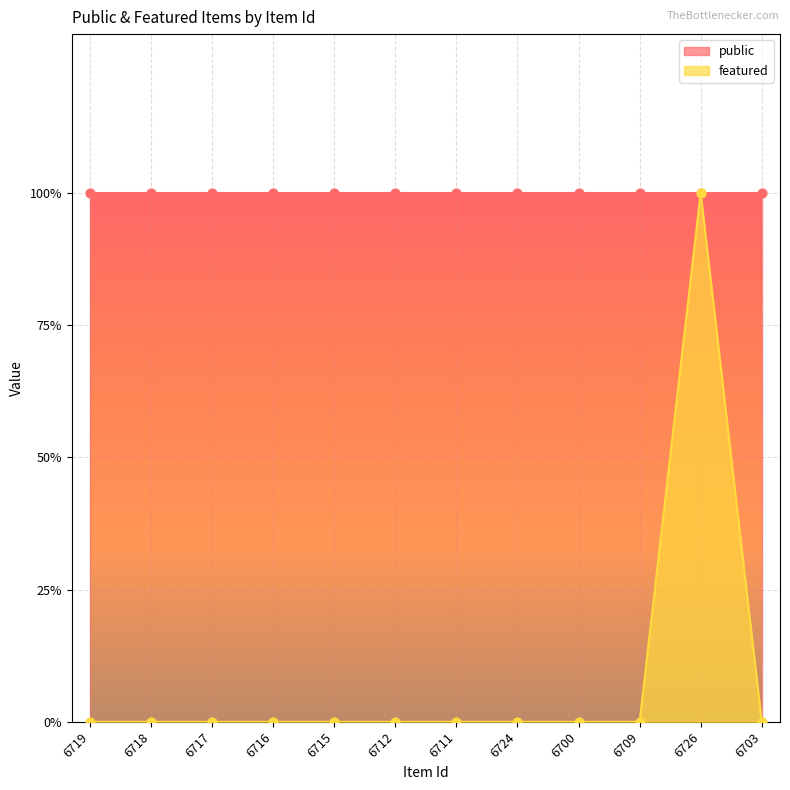

Which has a higher value, 6719 or 6718?

6719